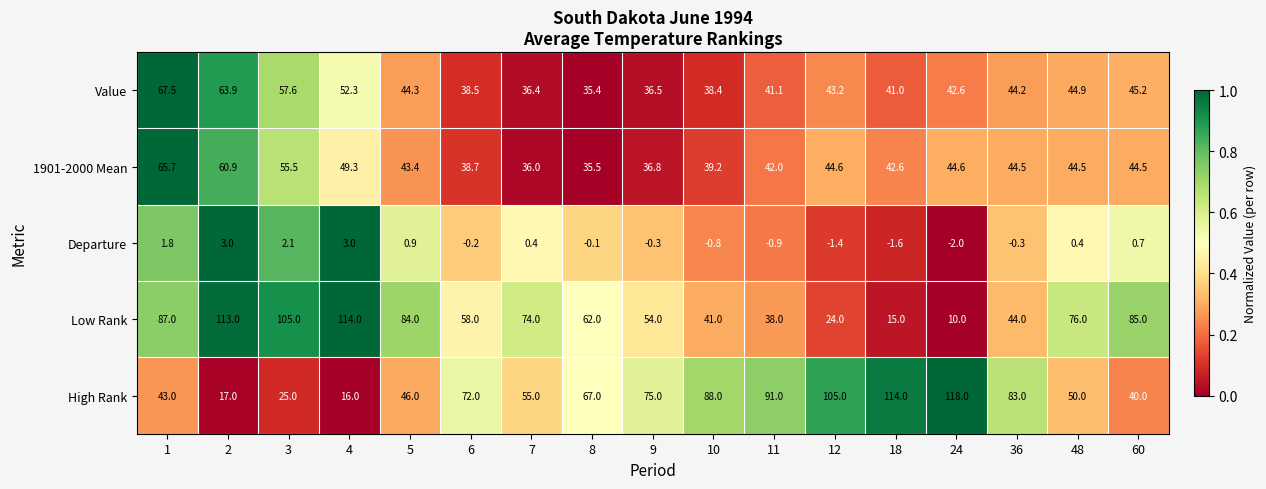

At 12, list the series in order from largest to smallest.

High Rank, 1901-2000 Mean, Value, Low Rank, Departure